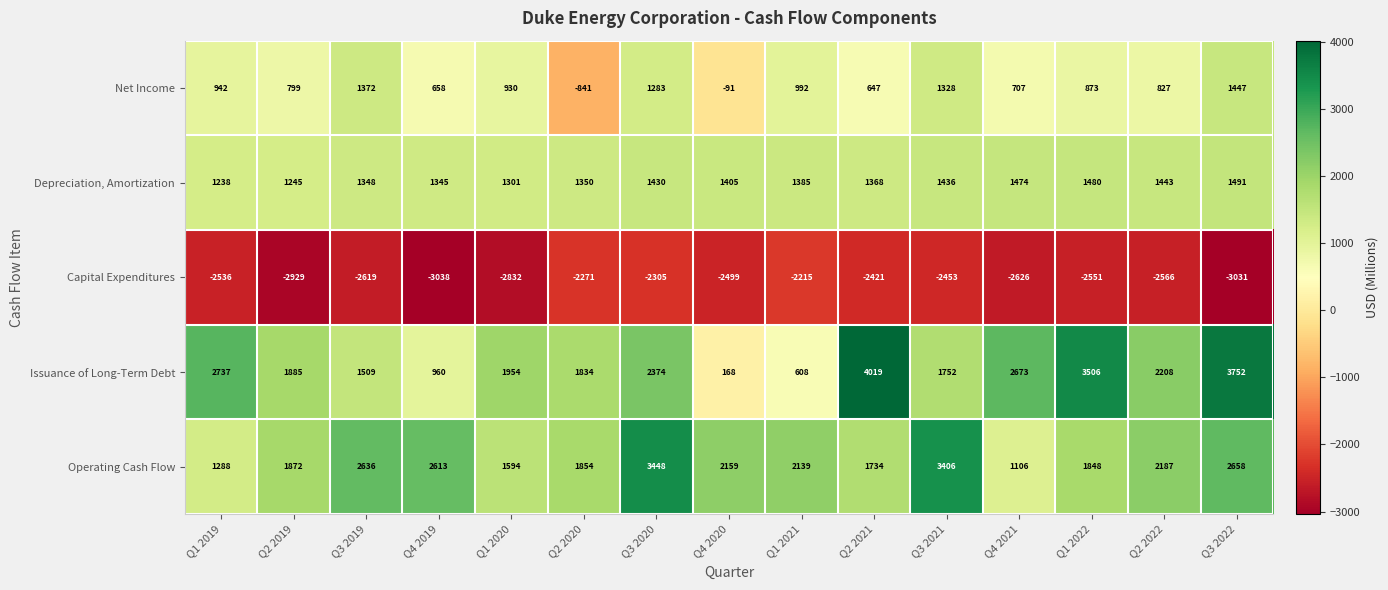

How many distinct data groups are displayed?

5